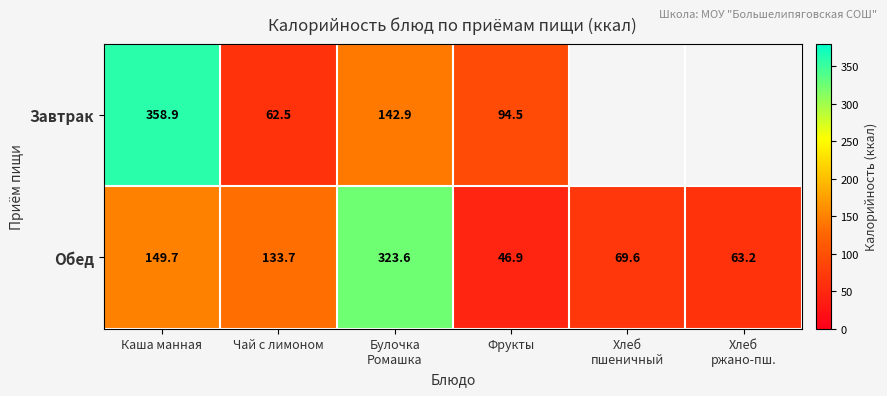

The Обед series shows 133.7 at Чай с лимоном. True or false?

True